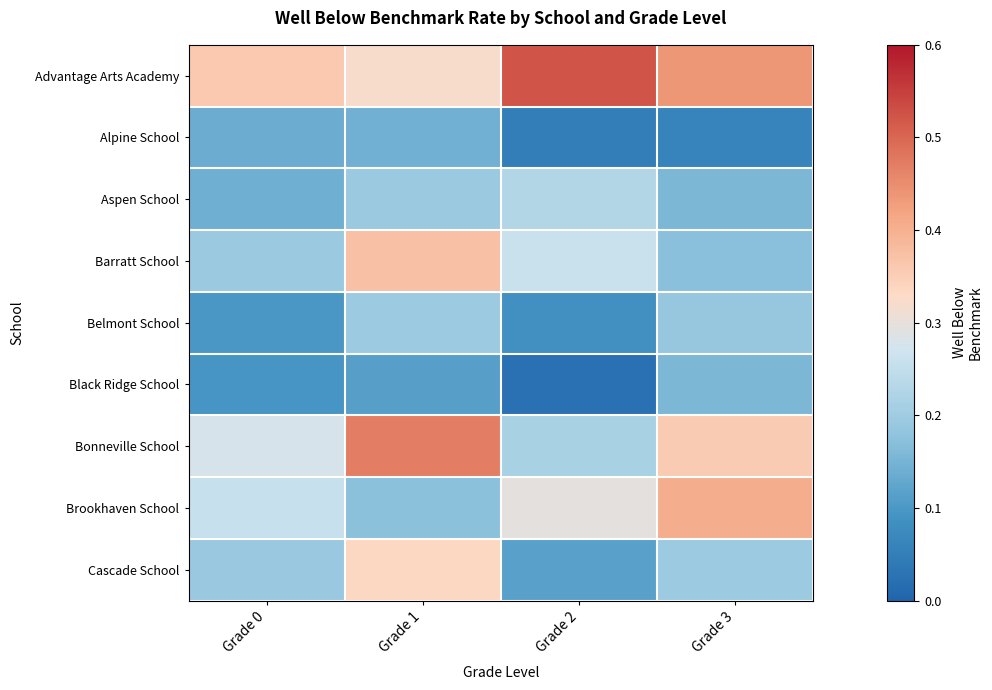

Which series has the largest range (max minus min)?

Bonneville School